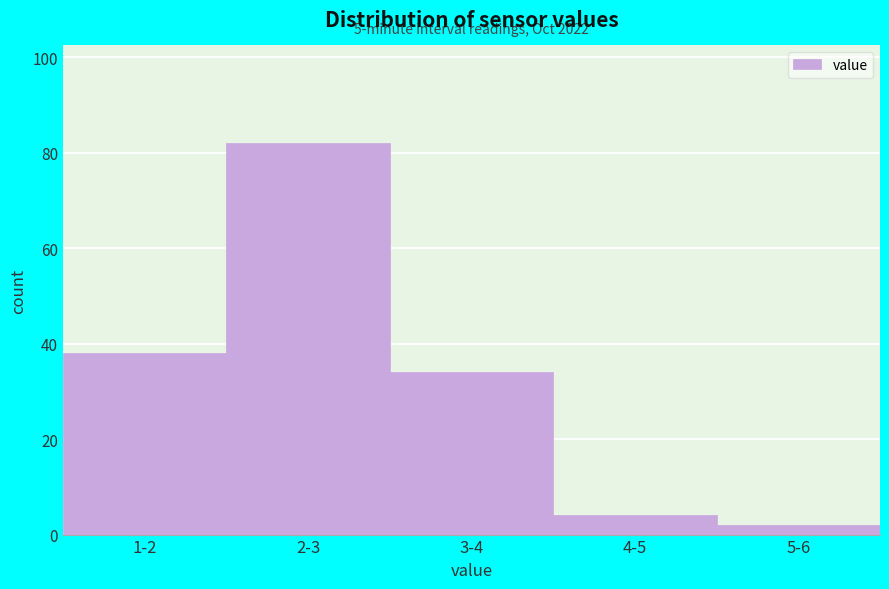

Reading left to right, list all the values displayed in this chart.

1-2=38	2-3=82	3-4=34	4-5=4	5-6=2